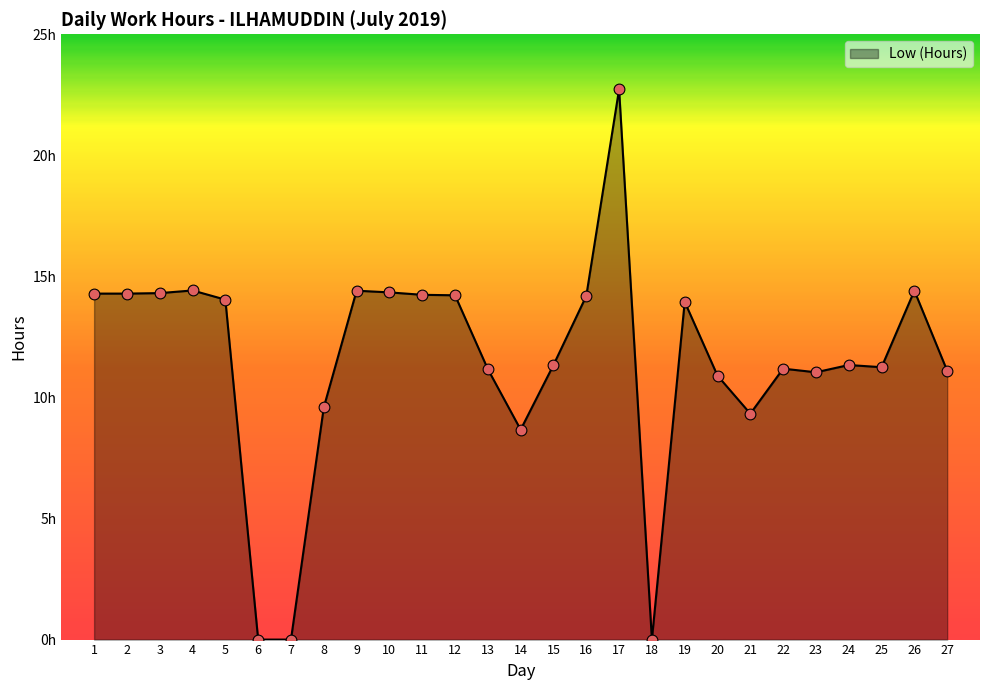

What is the change in value from 5 to 23?

-3.0